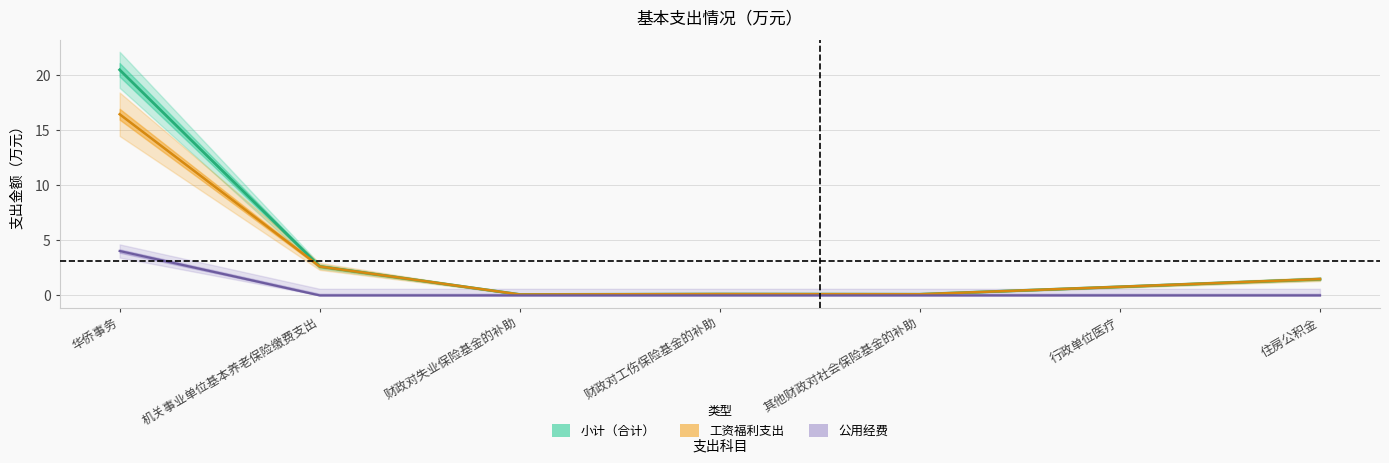

Is the value of 工资福利支出 at 其他财政对社会保险基金的补助 greater than the value of 合计 at 其他财政对社会保险基金的补助?

Yes